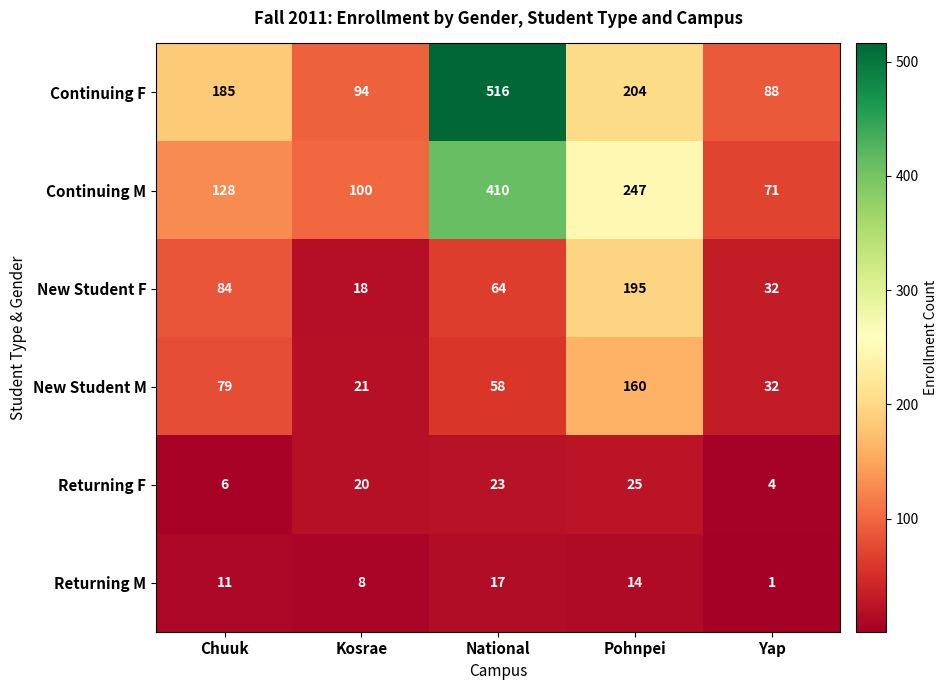

How many series are shown in this chart?

6